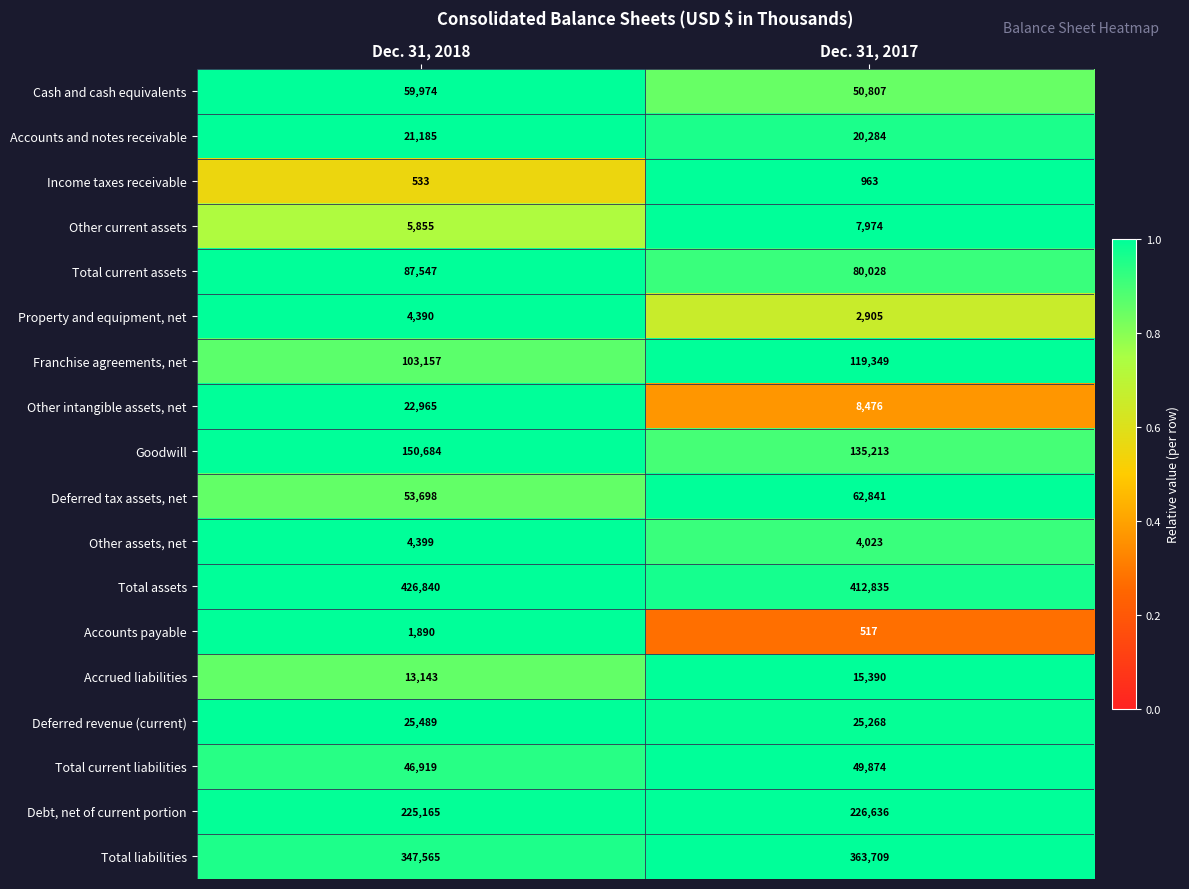

The Cash and cash equivalents series shows 59974 at Dec. 31, 2018. True or false?

True